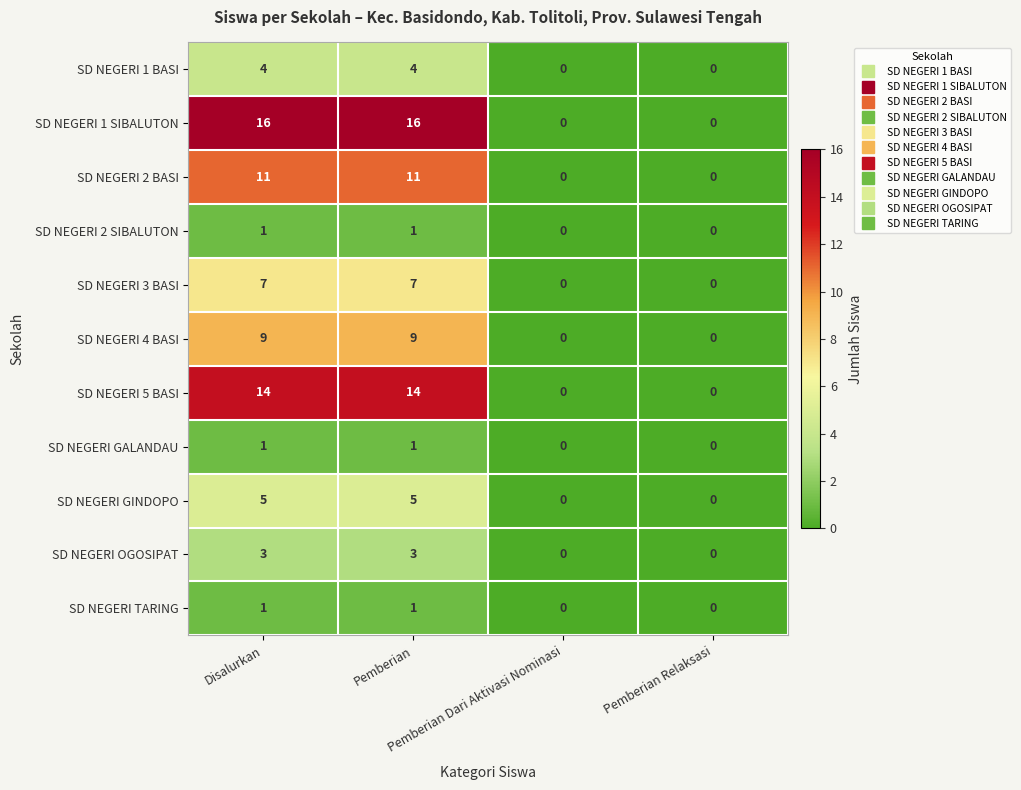

Which series has the largest range (max minus min)?

SD NEGERI 1 SIBALUTON